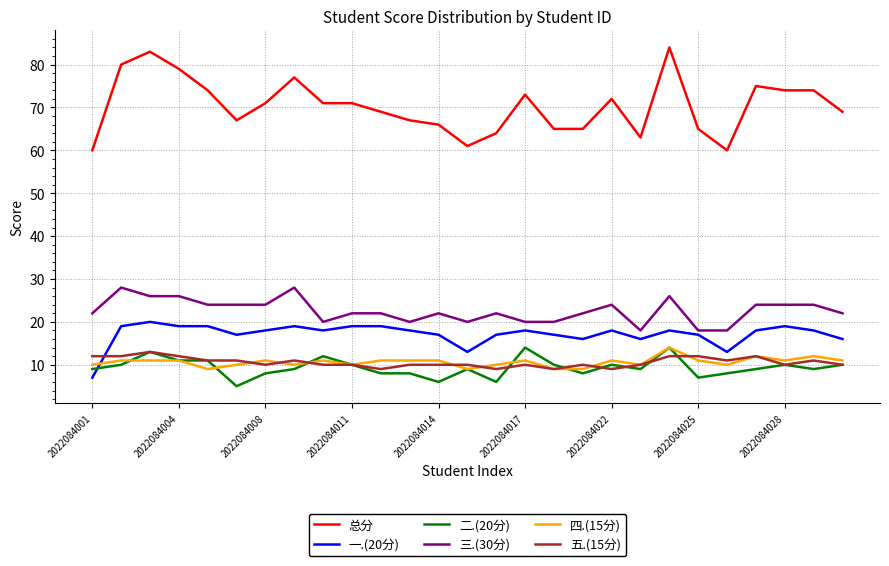

True or false: 一.(20分) and 四.(15分) intersect in this chart.

True